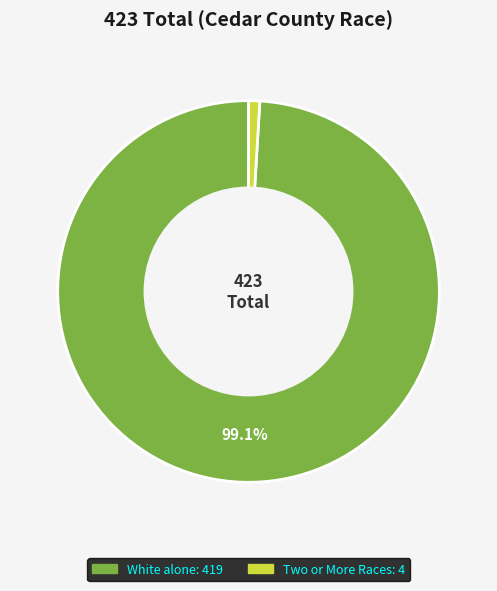

How many segments does this pie chart have?

2